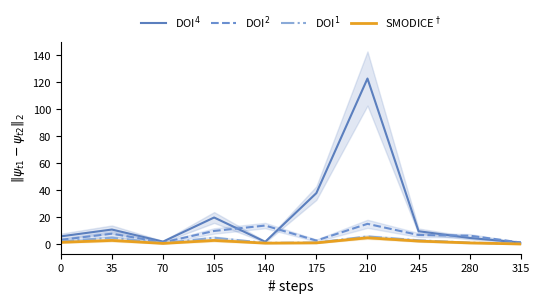

What is the difference between the second highest and second lowest values in the DOI$^2$ series?

12.5